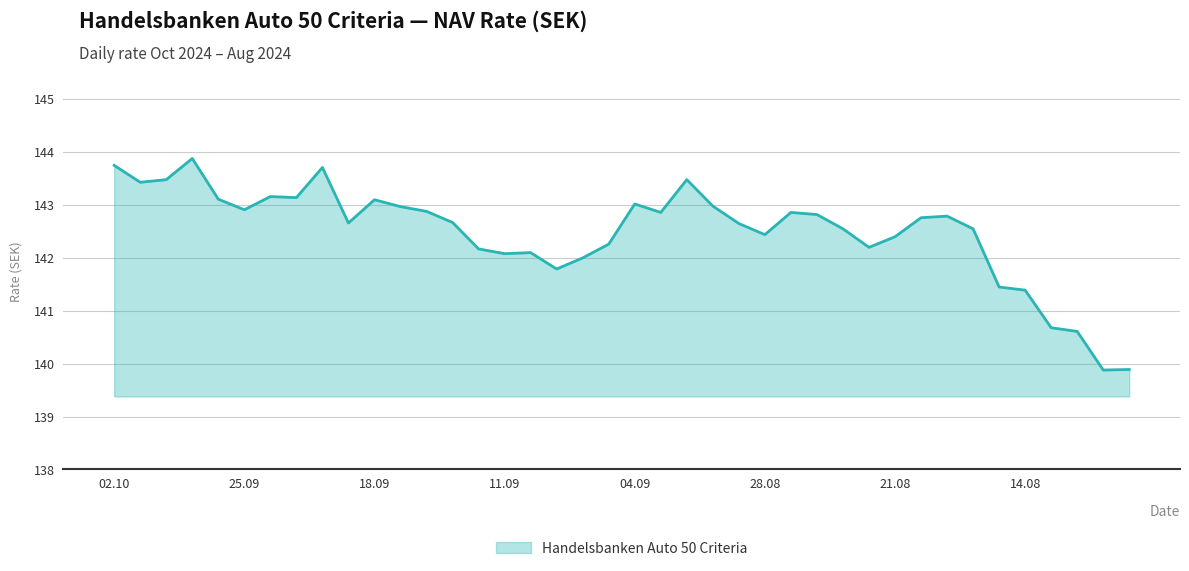

What is the maximum value shown in the chart?

143.9